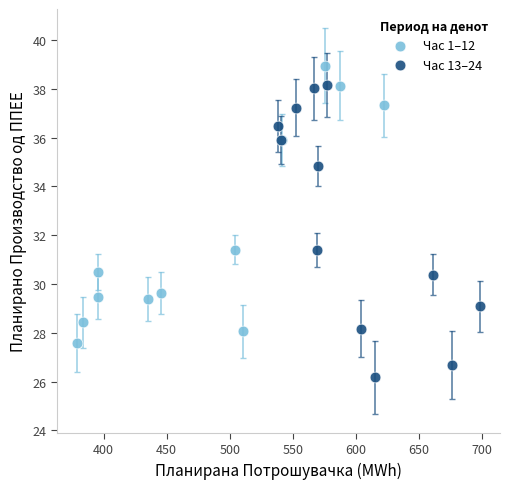

Which series reaches the maximum Y coordinate?

Час 1–12